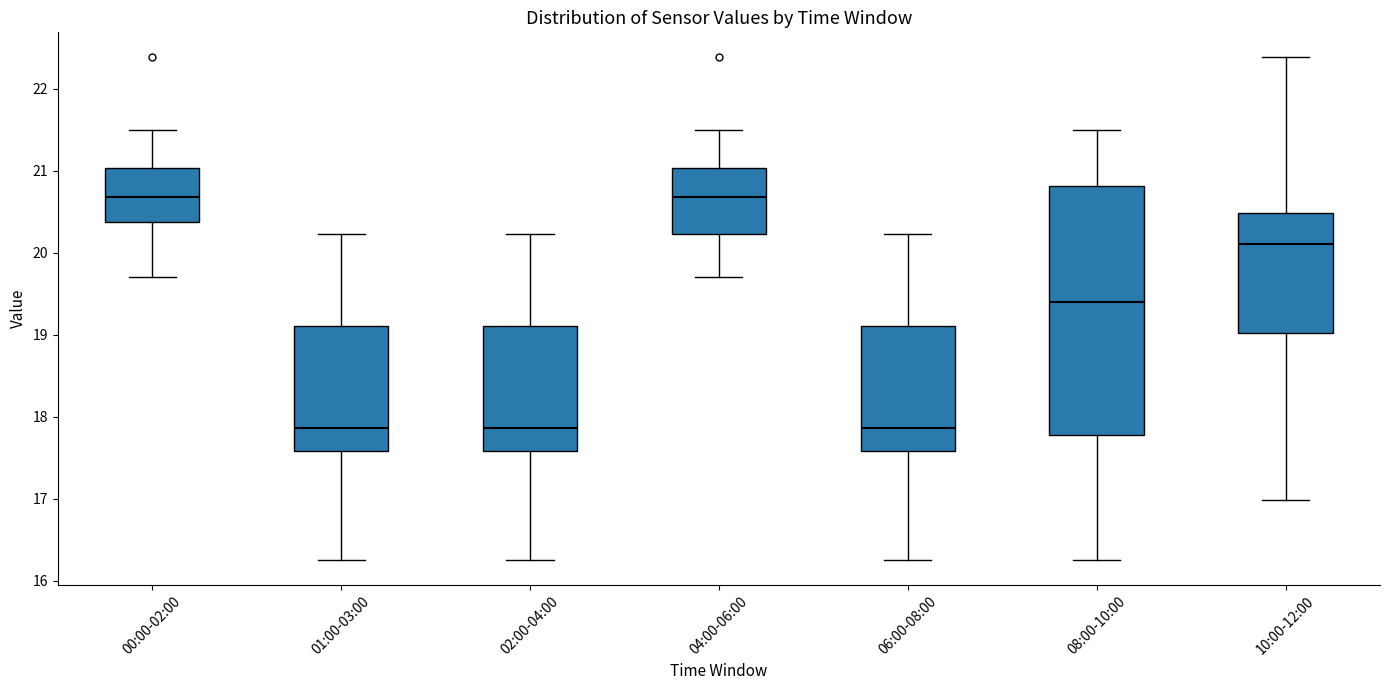

Comparing the boxes themselves (not the whiskers), which one is the tallest?

08:00-10:00